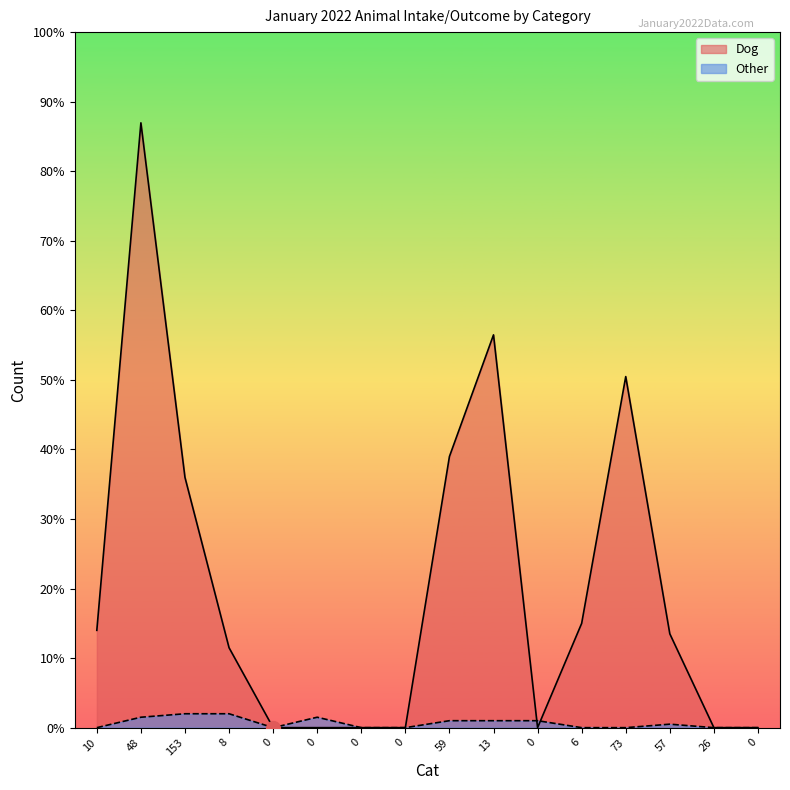

Which has a higher value, 8 or 153?

153